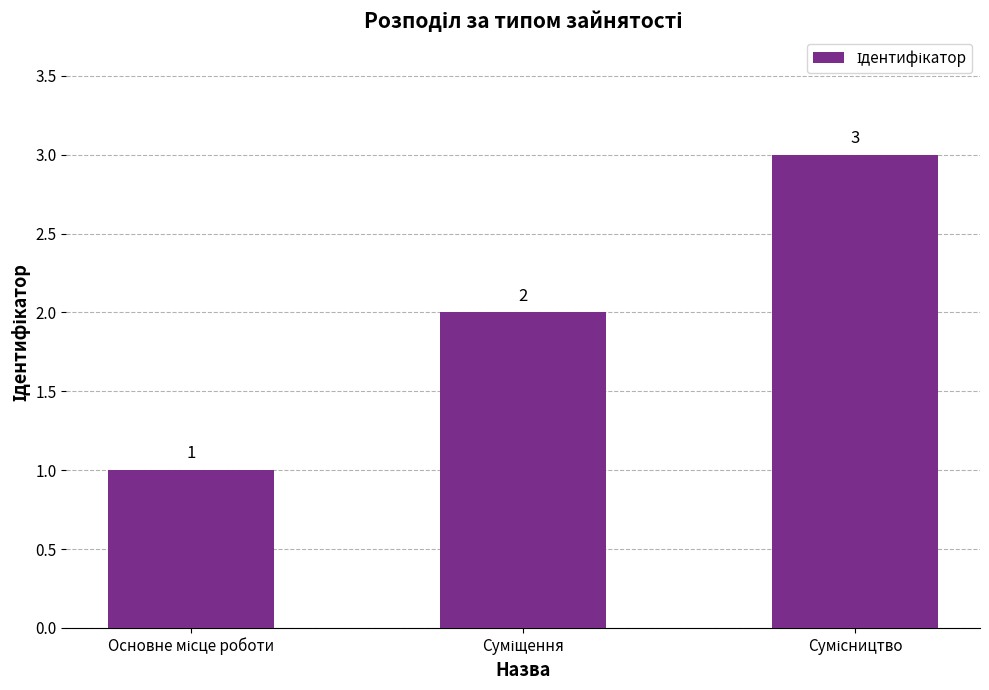

Count the values in the range 1 to 3.

3